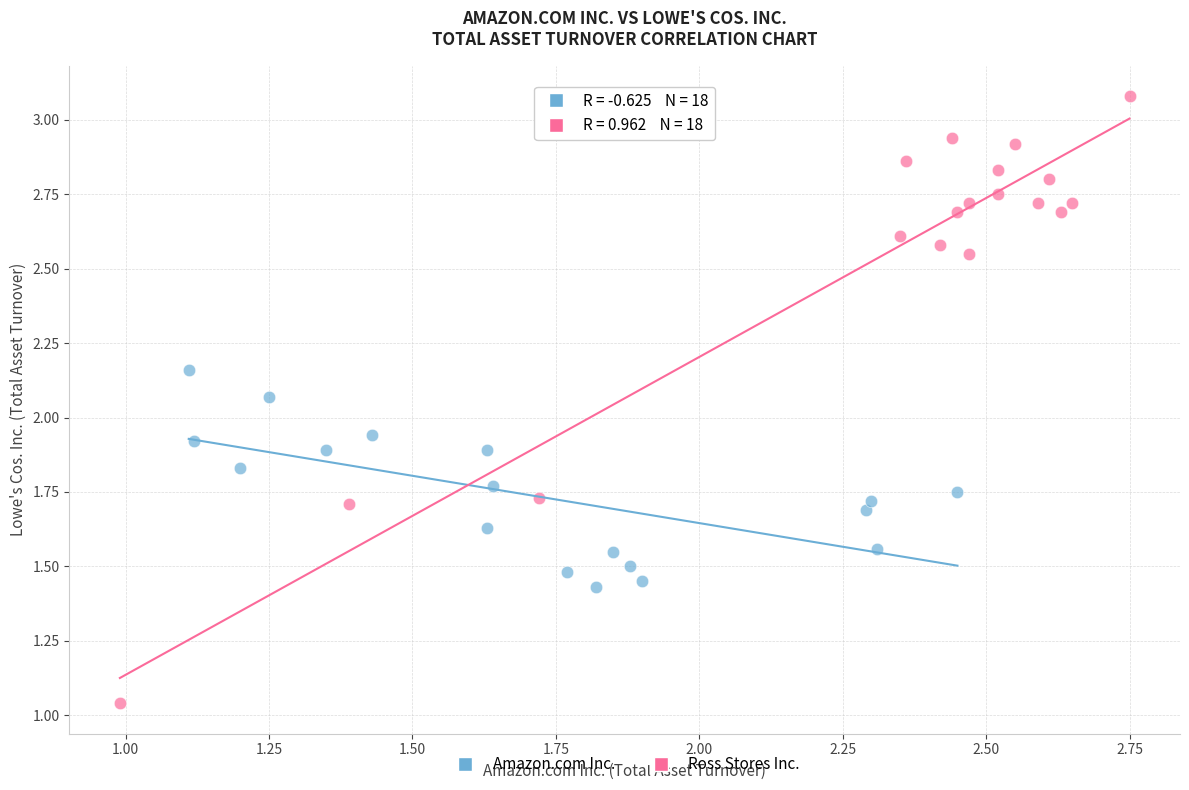

Which series contains the highest Y value?

Ross Stores Inc.